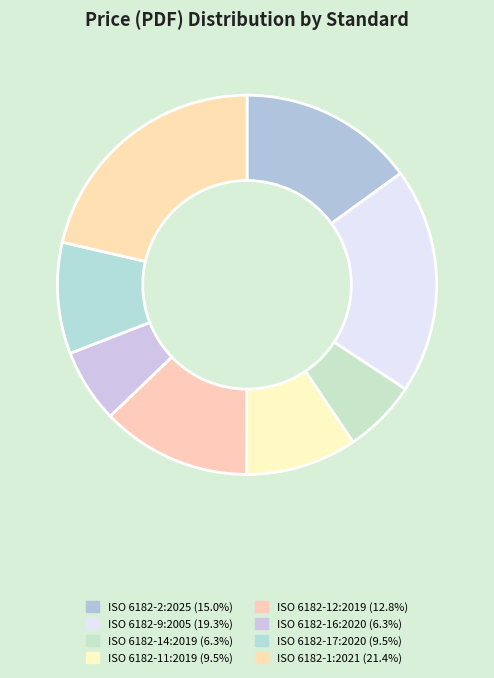

True or false: ISO 6182-12:2019 accounts for 27% of the total.

False